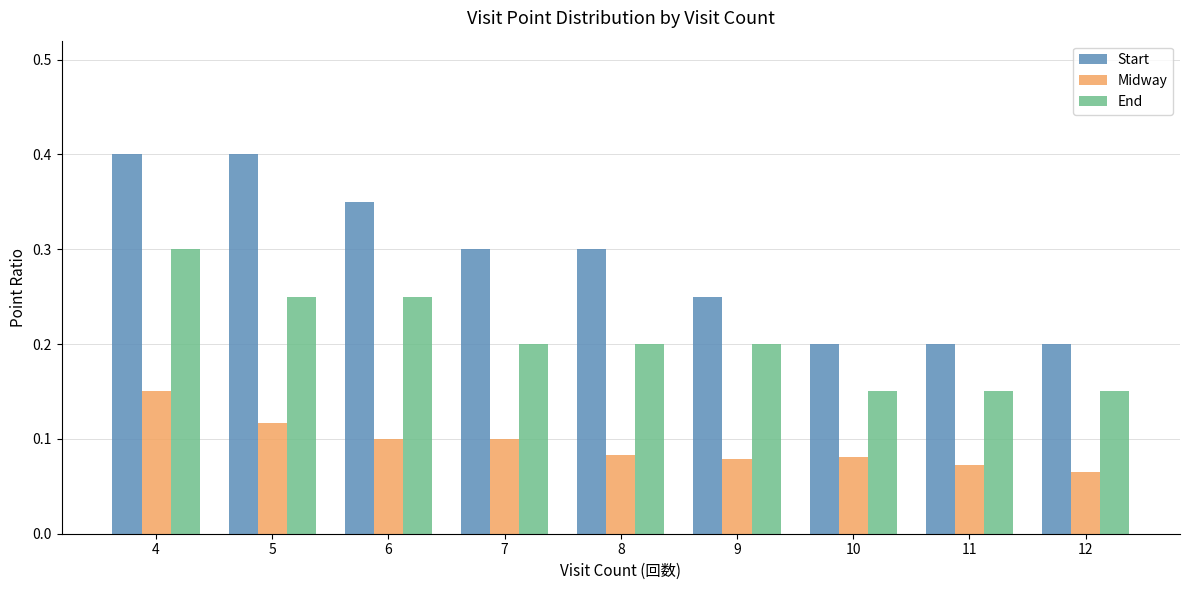

Which series has the largest range (max minus min)?

Start